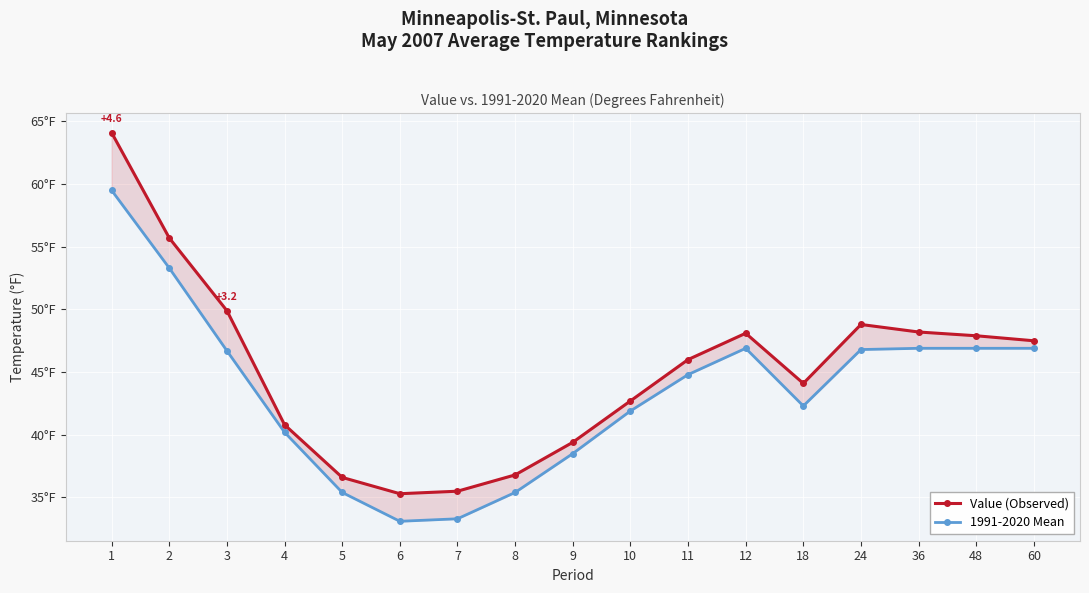

True or false: Value (Observed) and 1991-2020 Mean cross at least once.

False